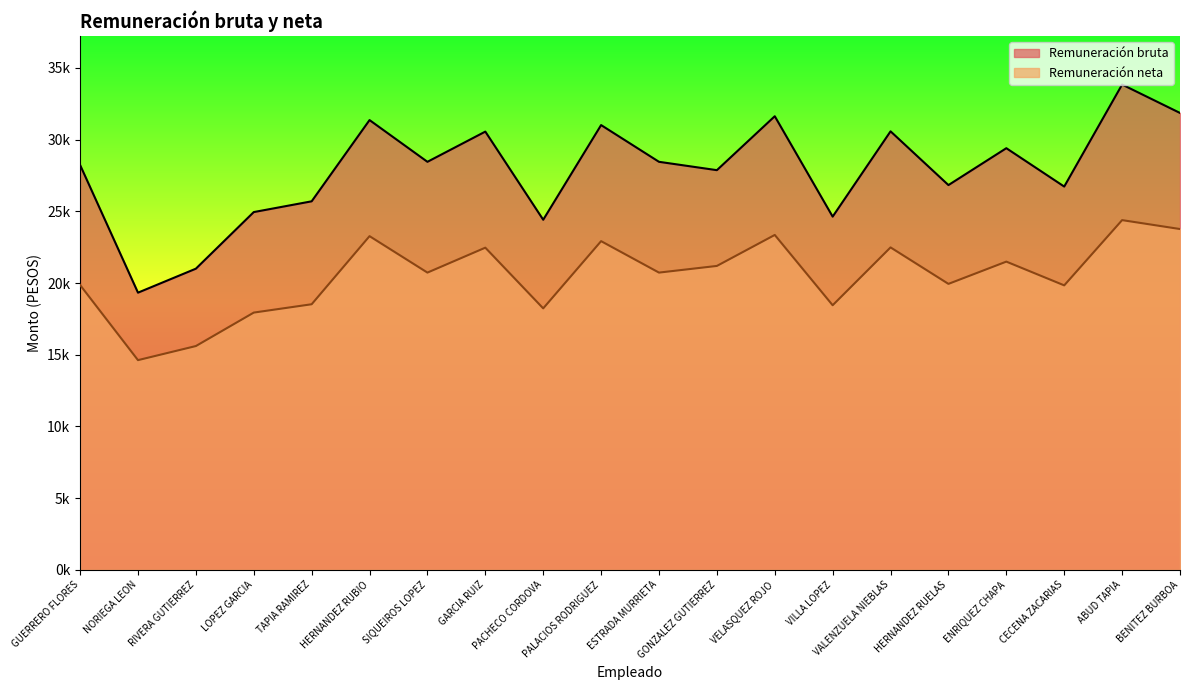

At which label is Remuneración bruta closest to 26587?

CECENA ZACARIAS